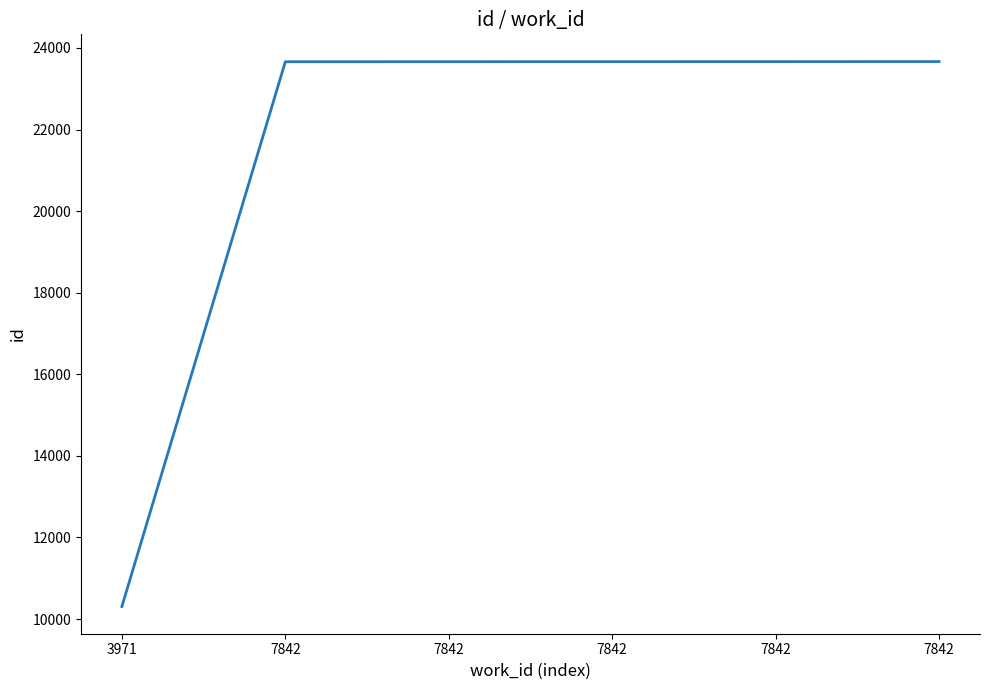

Reading left to right, what are all the values shown in this chart?

10308	23662	23663	23664	23665	23666